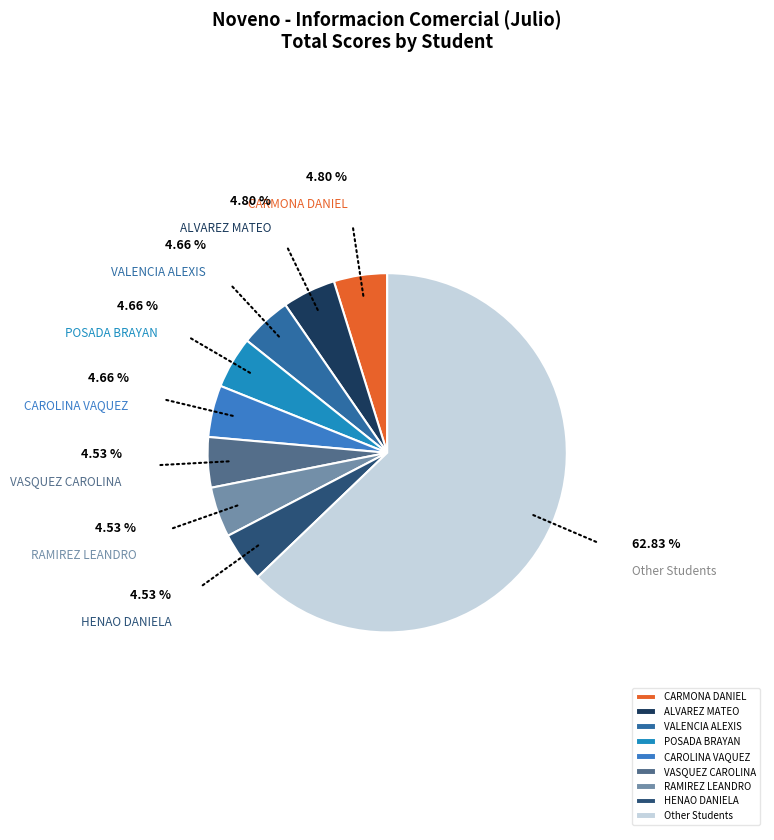

Which has a higher value, CARMONA DANIEL or Other Students?

Other Students